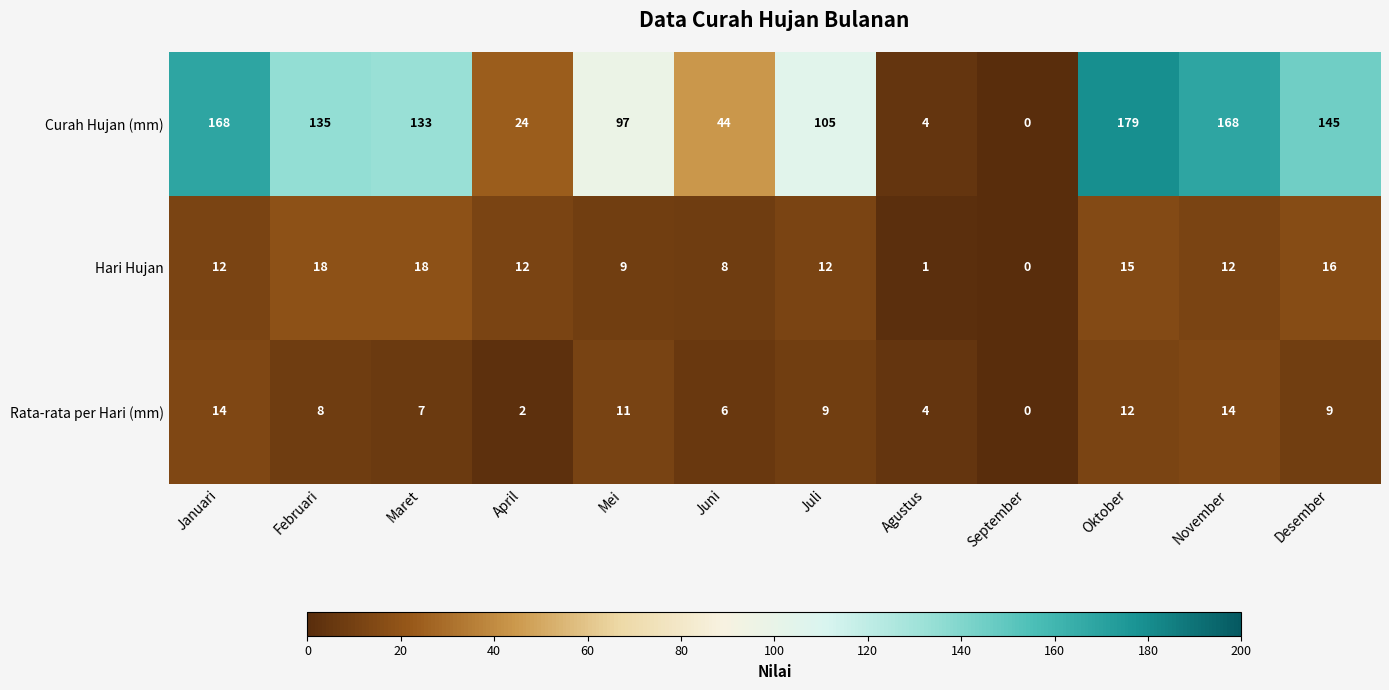

At which category is the sum across all series the highest?

Oktober